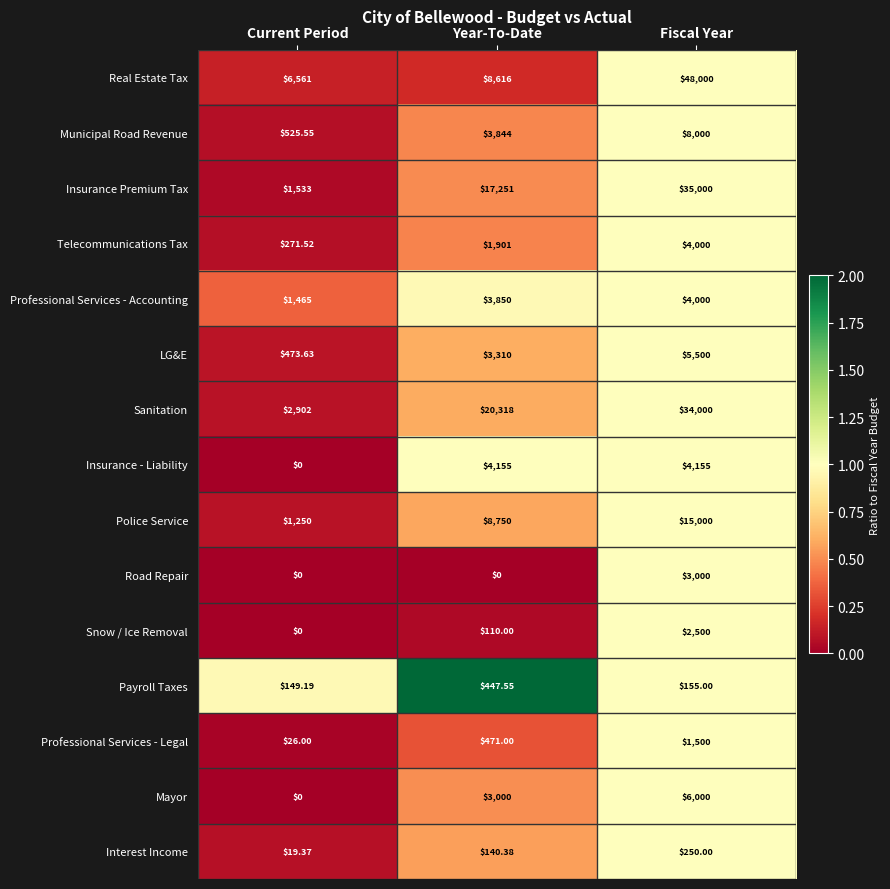

At how many categories does at least one series exceed 0?

3